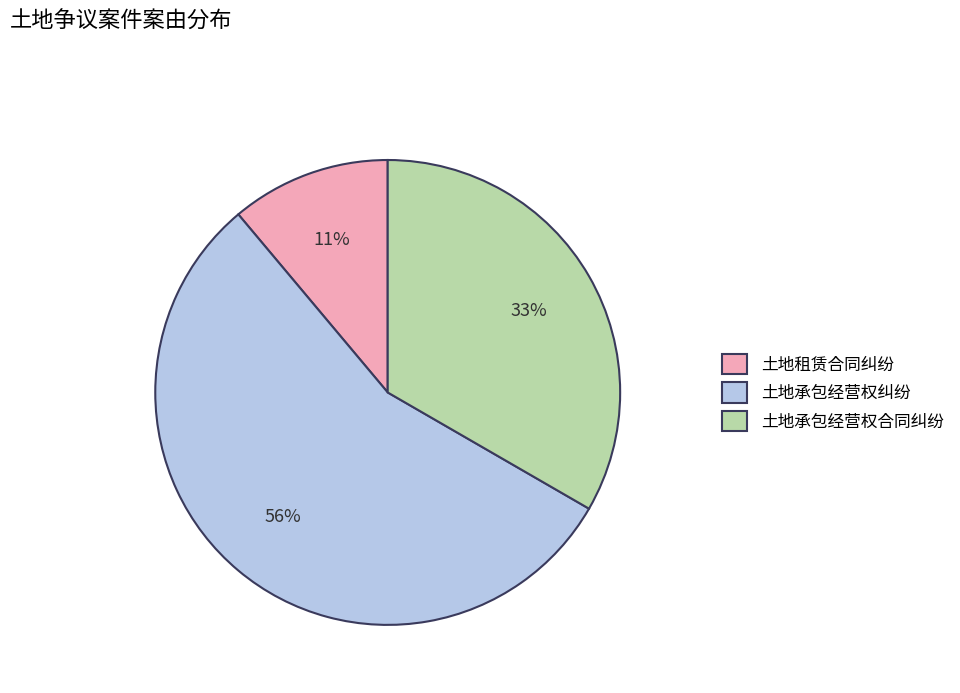

Is the sum of 土地承包经营权合同纠纷 and 土地租赁合同纠纷 greater than half?

No